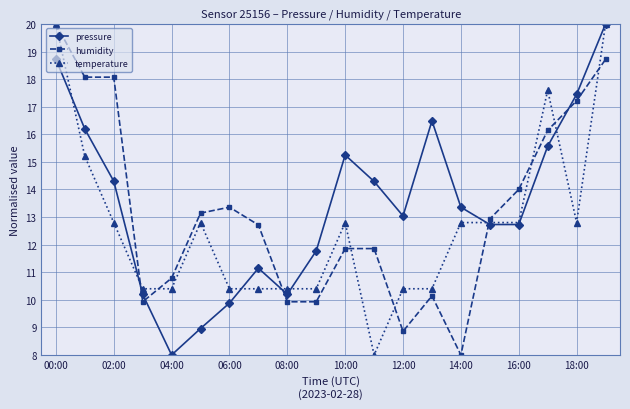

Is this an area chart (filled region under the line)?

No